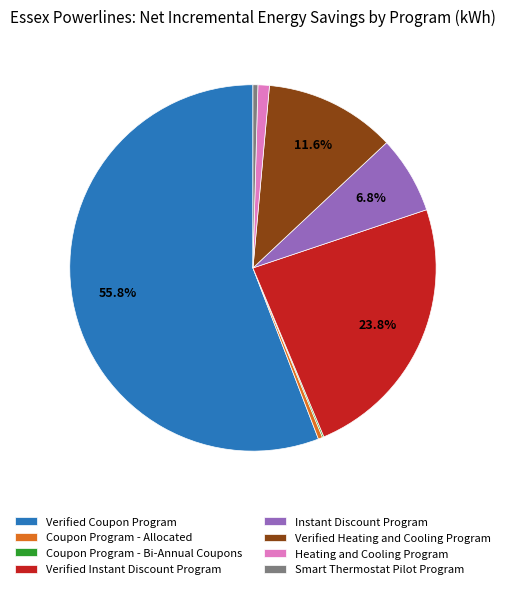

Combined, do Verified Heating and Cooling Program and Heating and Cooling Program account for over 50%?

No